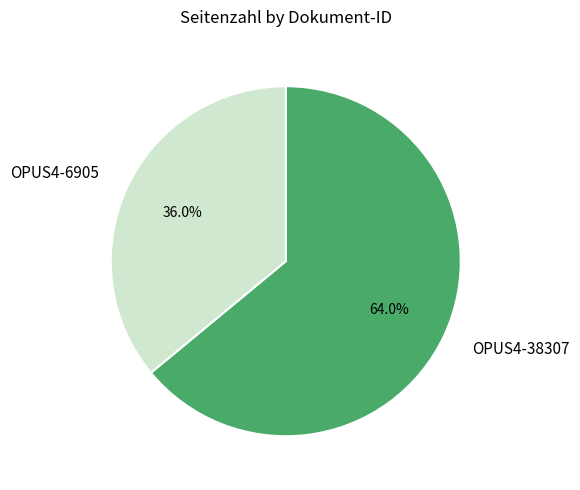

True or false: OPUS4-6905 accounts for 36% of the total.

True